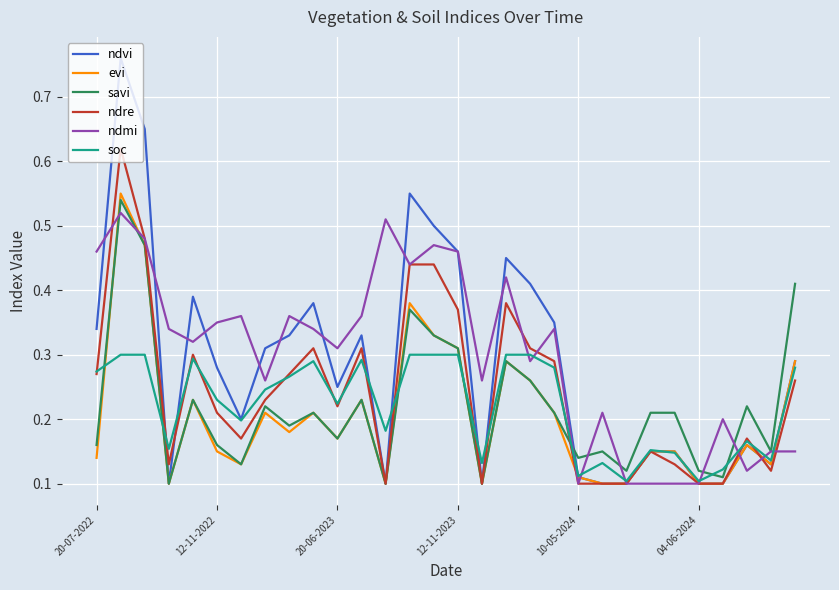

Which series has the widest spread of values?

ndvi